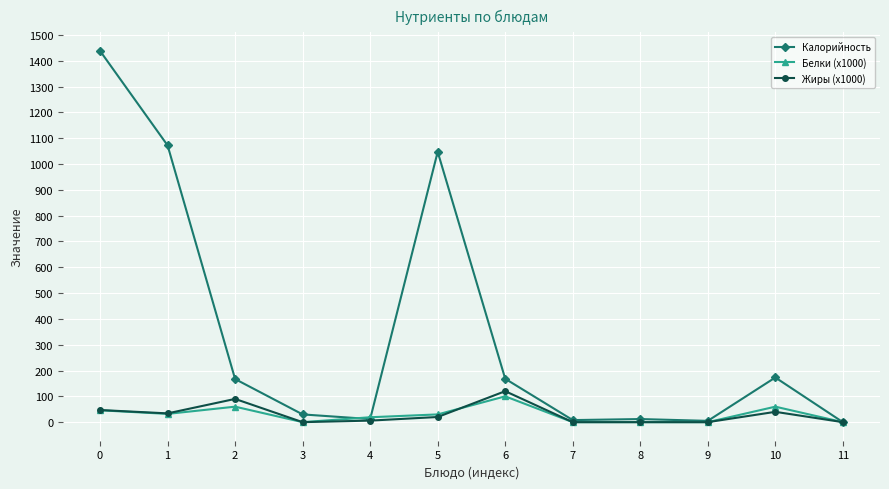

What is the difference between the Жиры (х1000) values at 0 and 1?

13